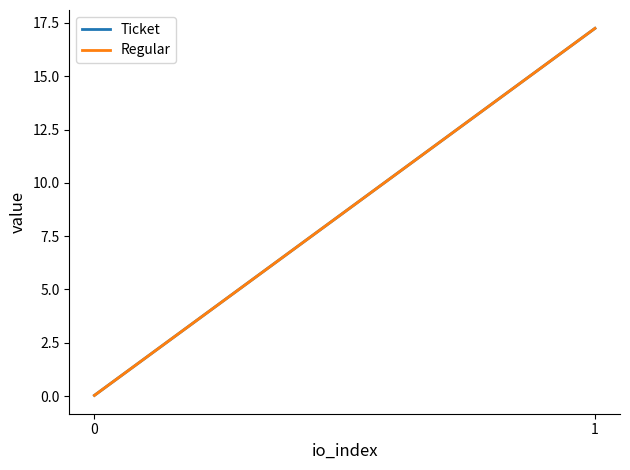

How many data points in Ticket are less than 17?

1